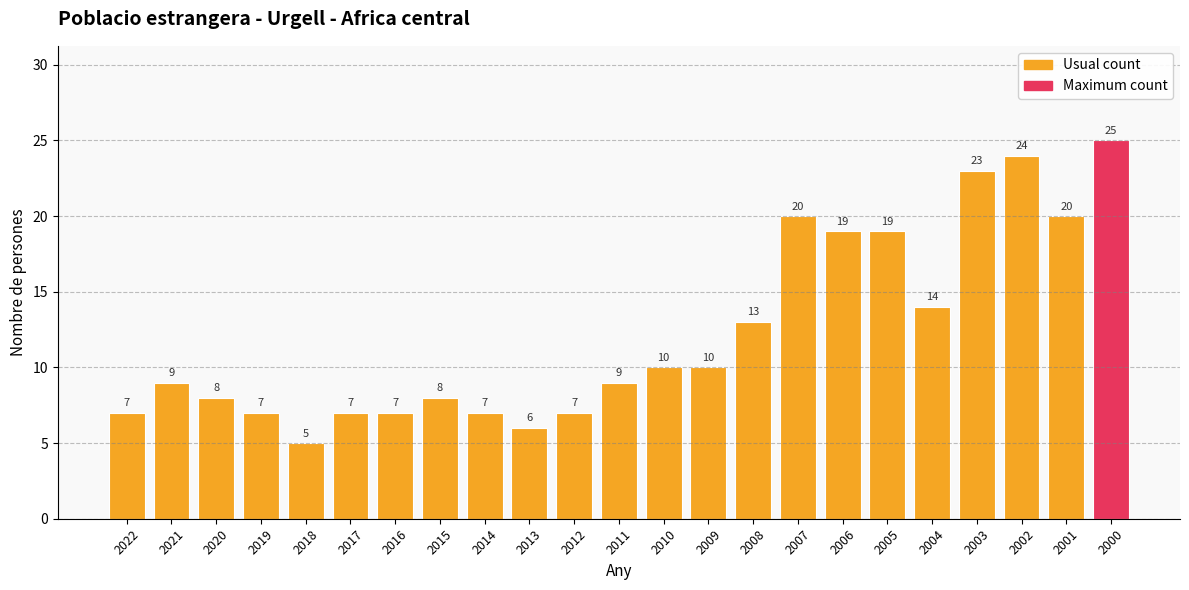

What is the value of the 18th bar from the left?

19